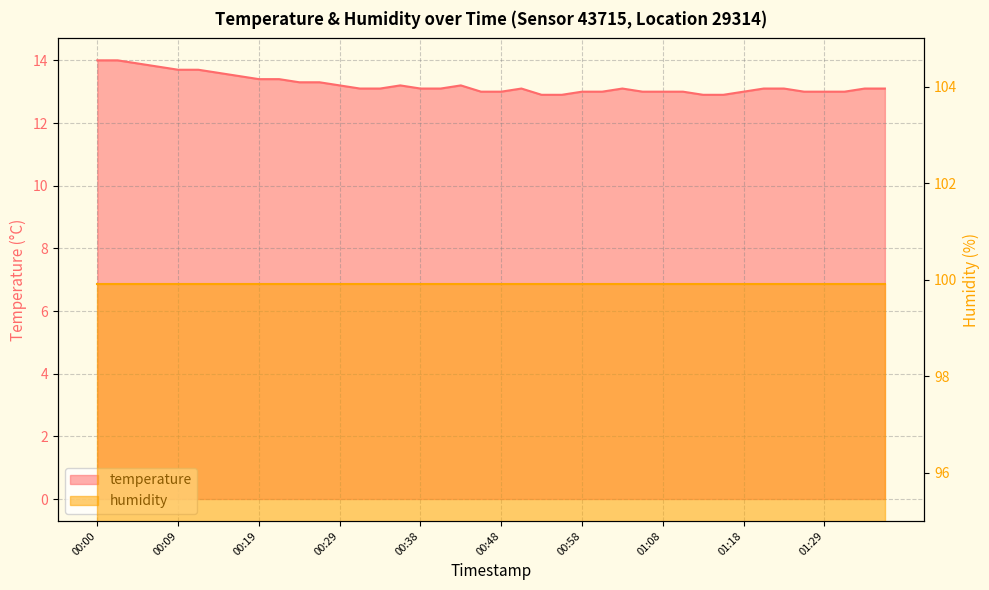

What is the average value?

13.2